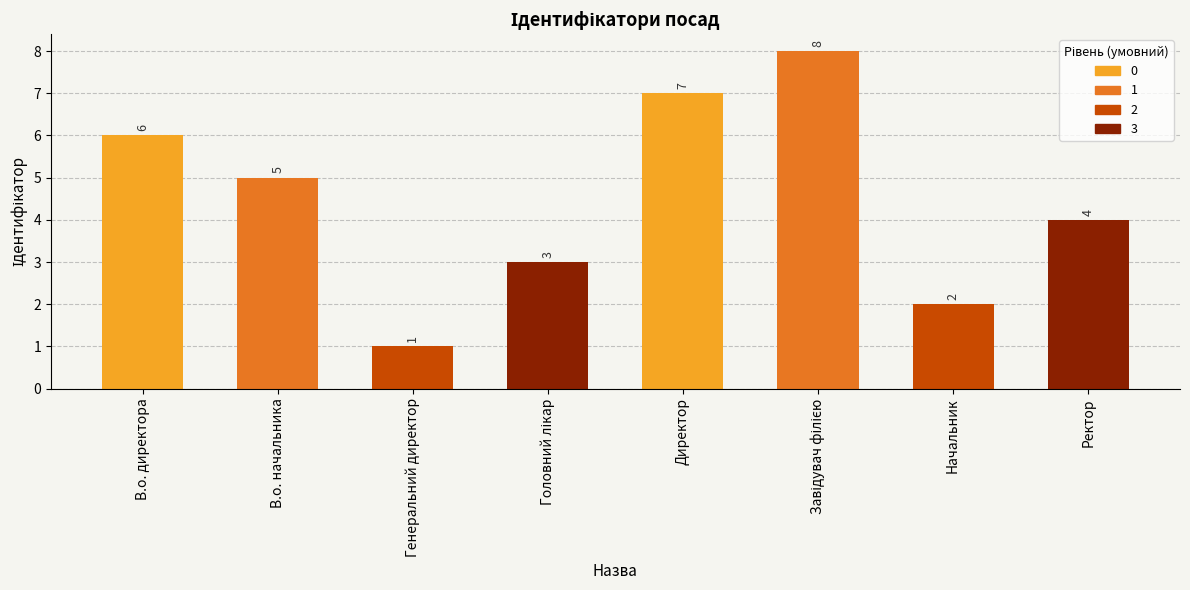

The value at Начальник is 2. True or false?

True